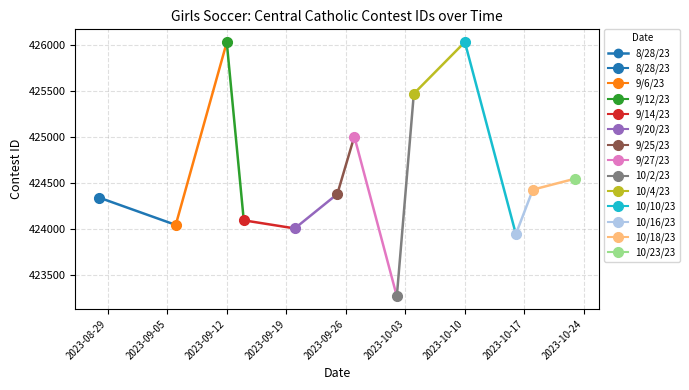

The chart shows a value of 424341 at 2023-08-29. True or false?

True